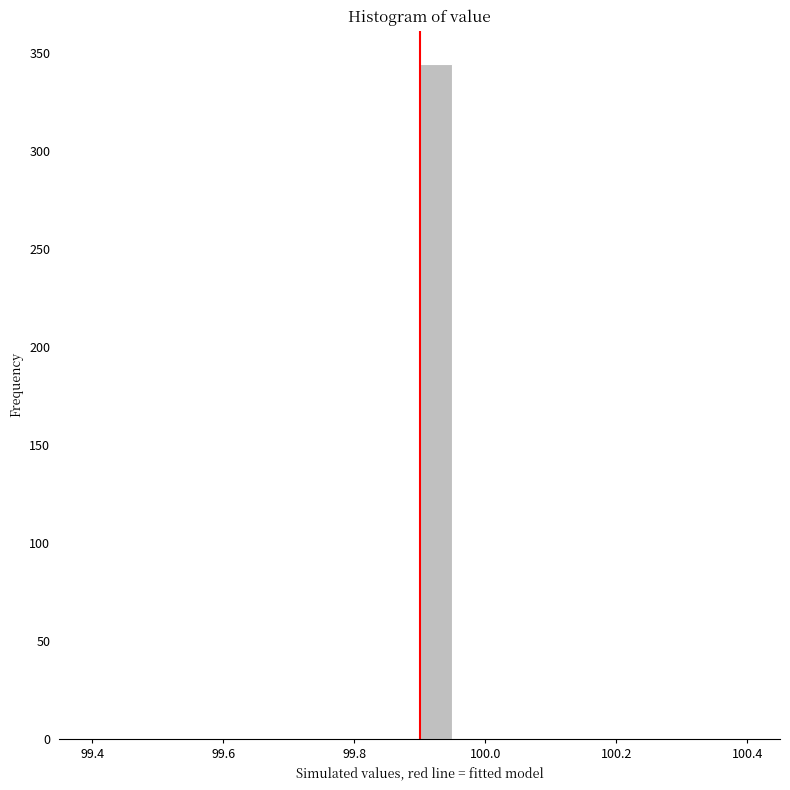

Read against the x-axis, roughly where is the centre of the tallest bar?

99.92